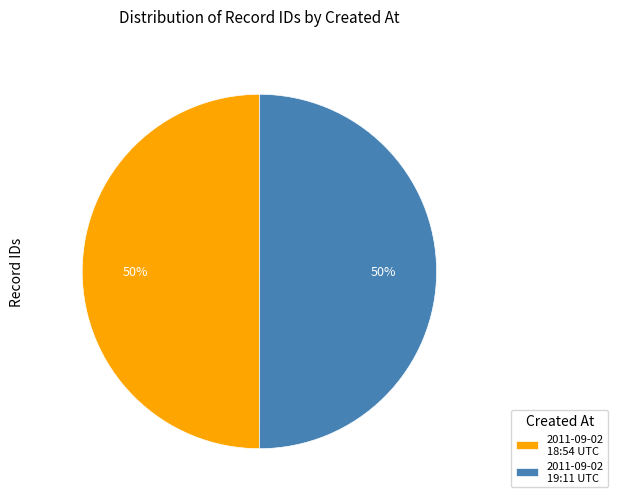

To the nearest percent, what percentage of the pie is 2011-09-02 18:54 UTC?

50%